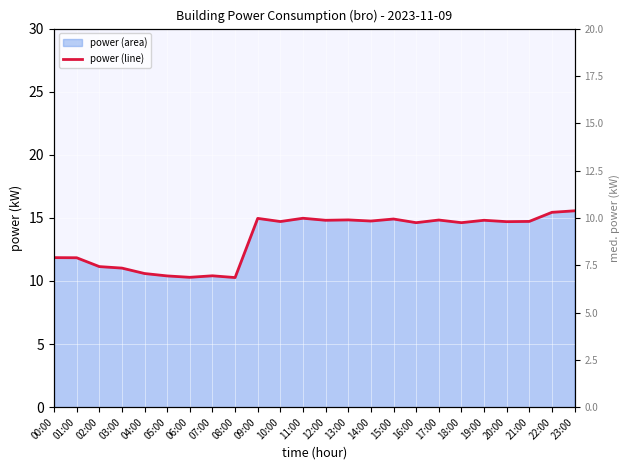

What is the maximum value shown in the chart?

15.6